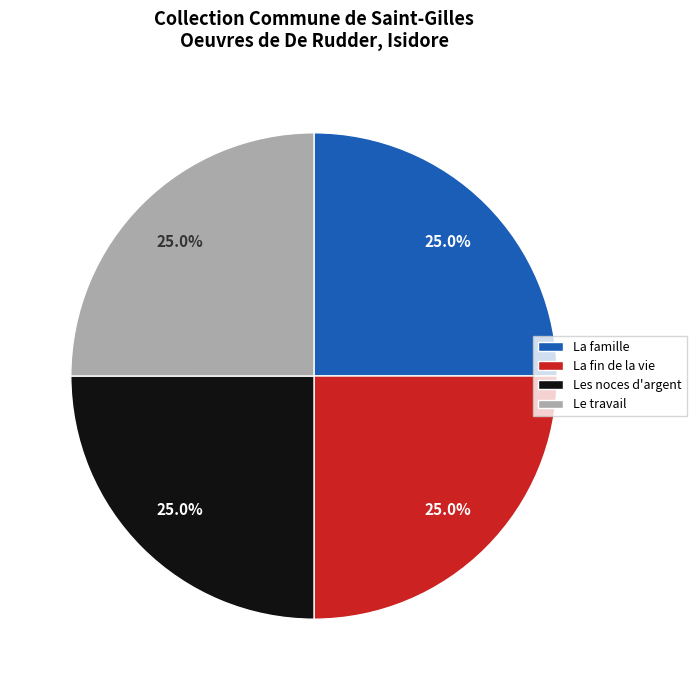

The Les noces d'argent slice represents 35% of the pie. True or false?

False